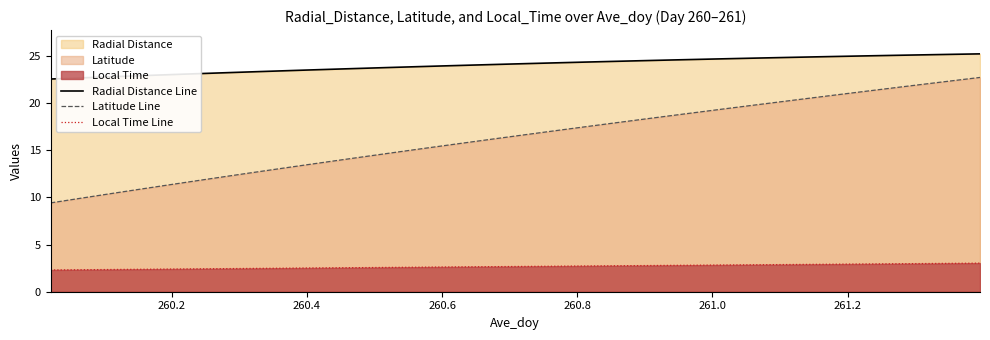

What is the difference between the maximum and minimum values in the Local Time Line series?

0.7